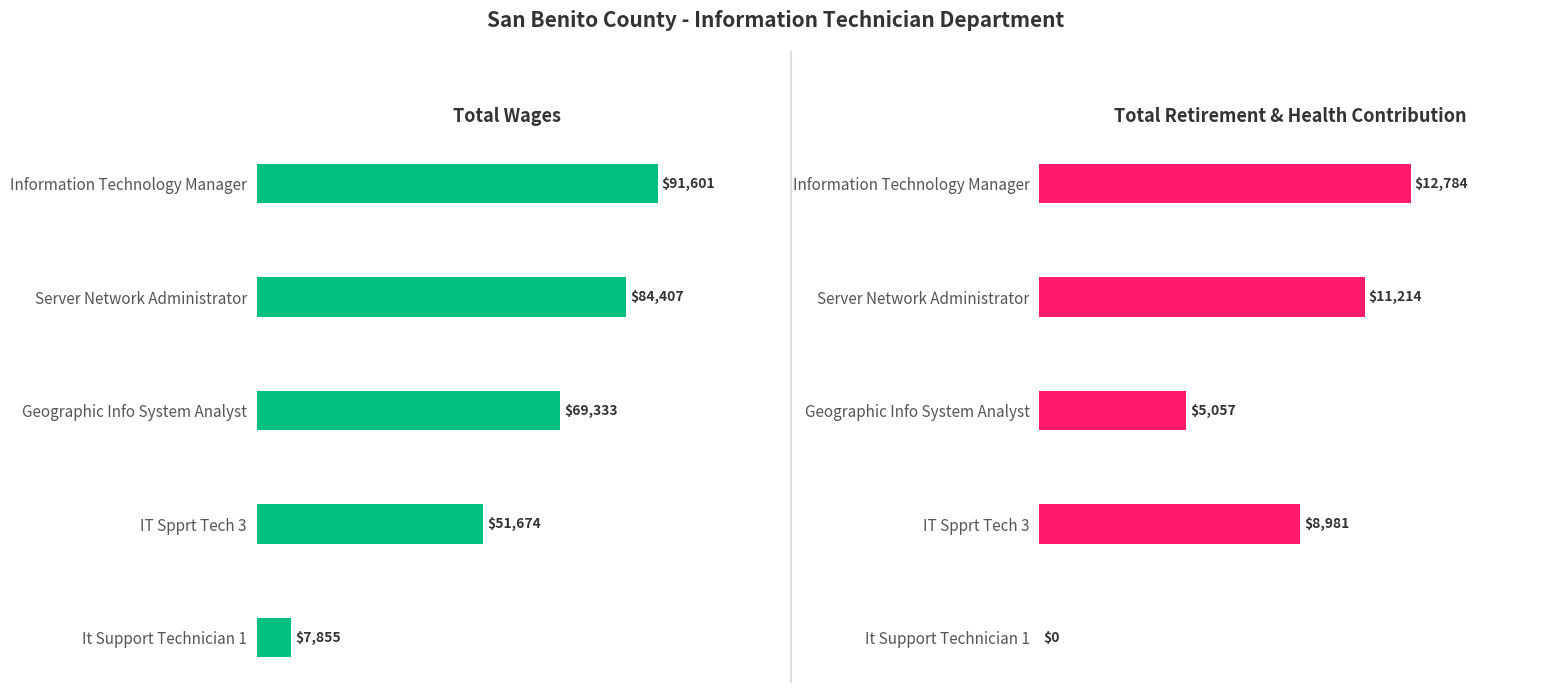

The Total Retirement & Health Contribution series shows 5774 at Server Network Administrator. True or false?

False